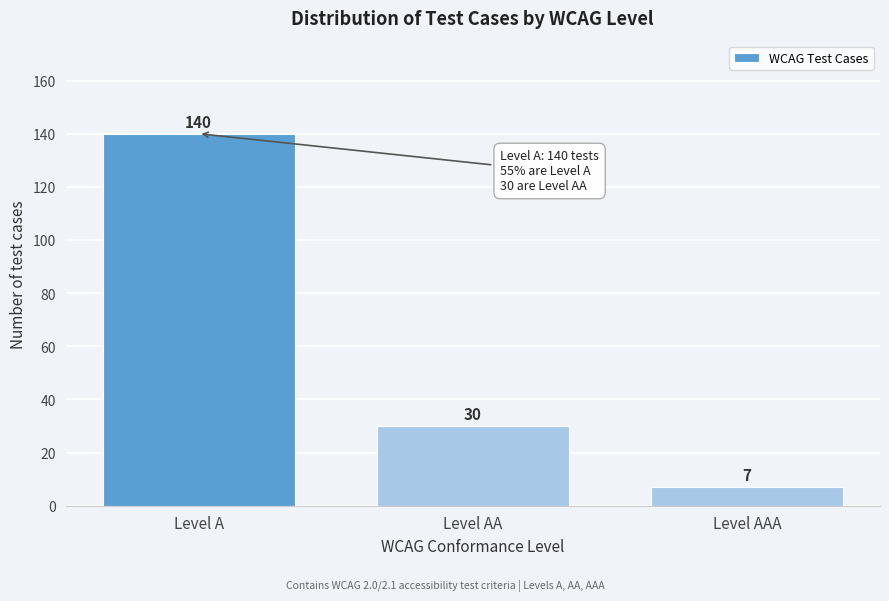

Reading left to right, transcribe all the data shown in this chart.

140	30	7